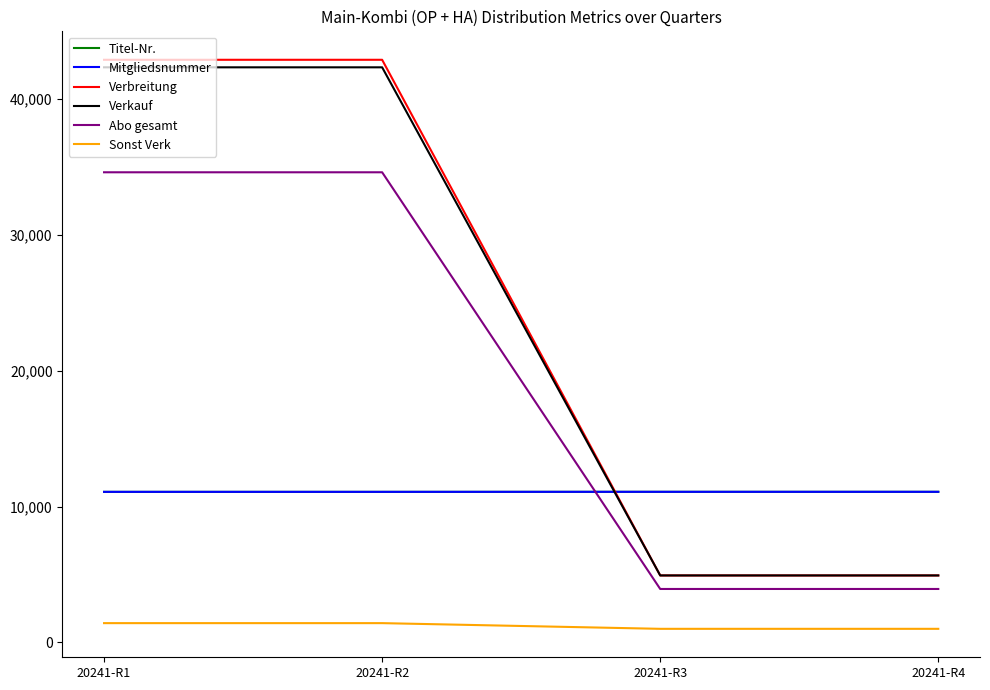

Is this an area chart (filled region under the line)?

No